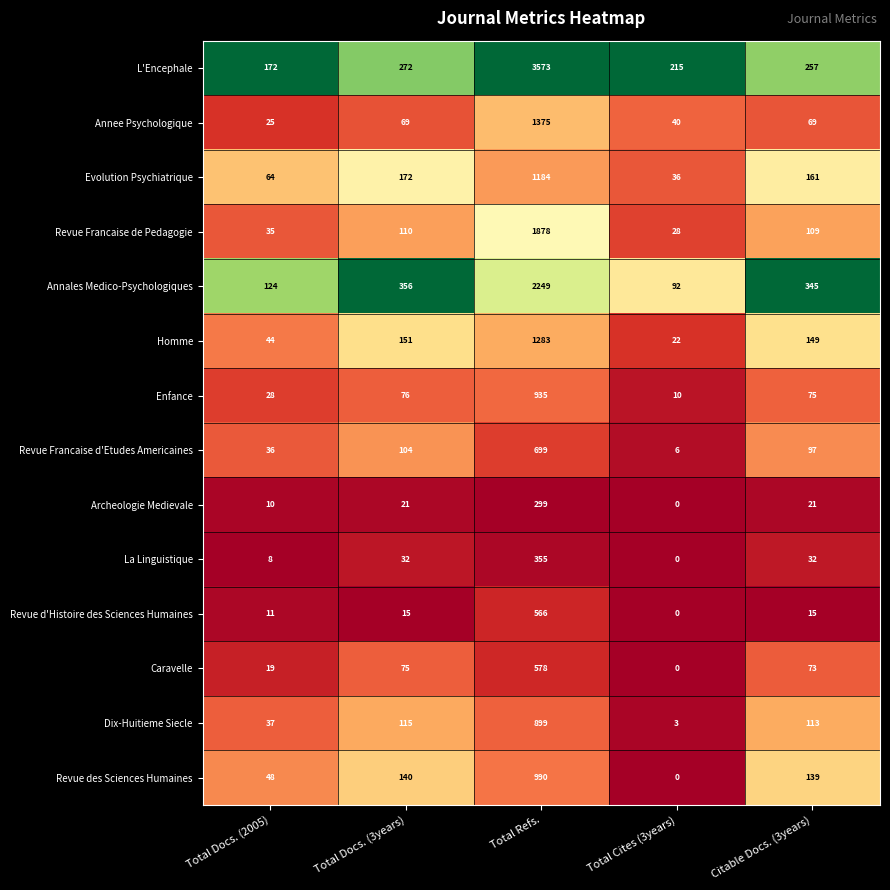

What is the spread (max minus min) of values at Total Cites (3years)?

215